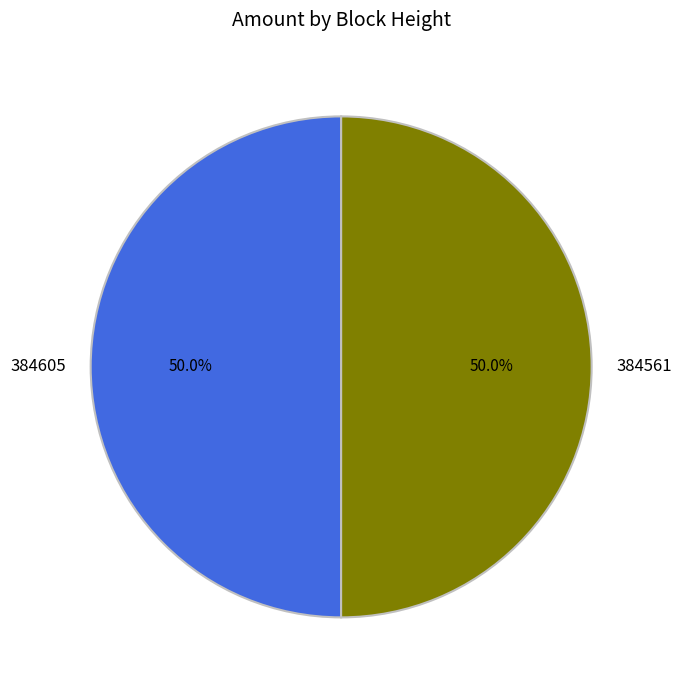

Combined, do 384605 and 384561 account for over 50%?

Yes